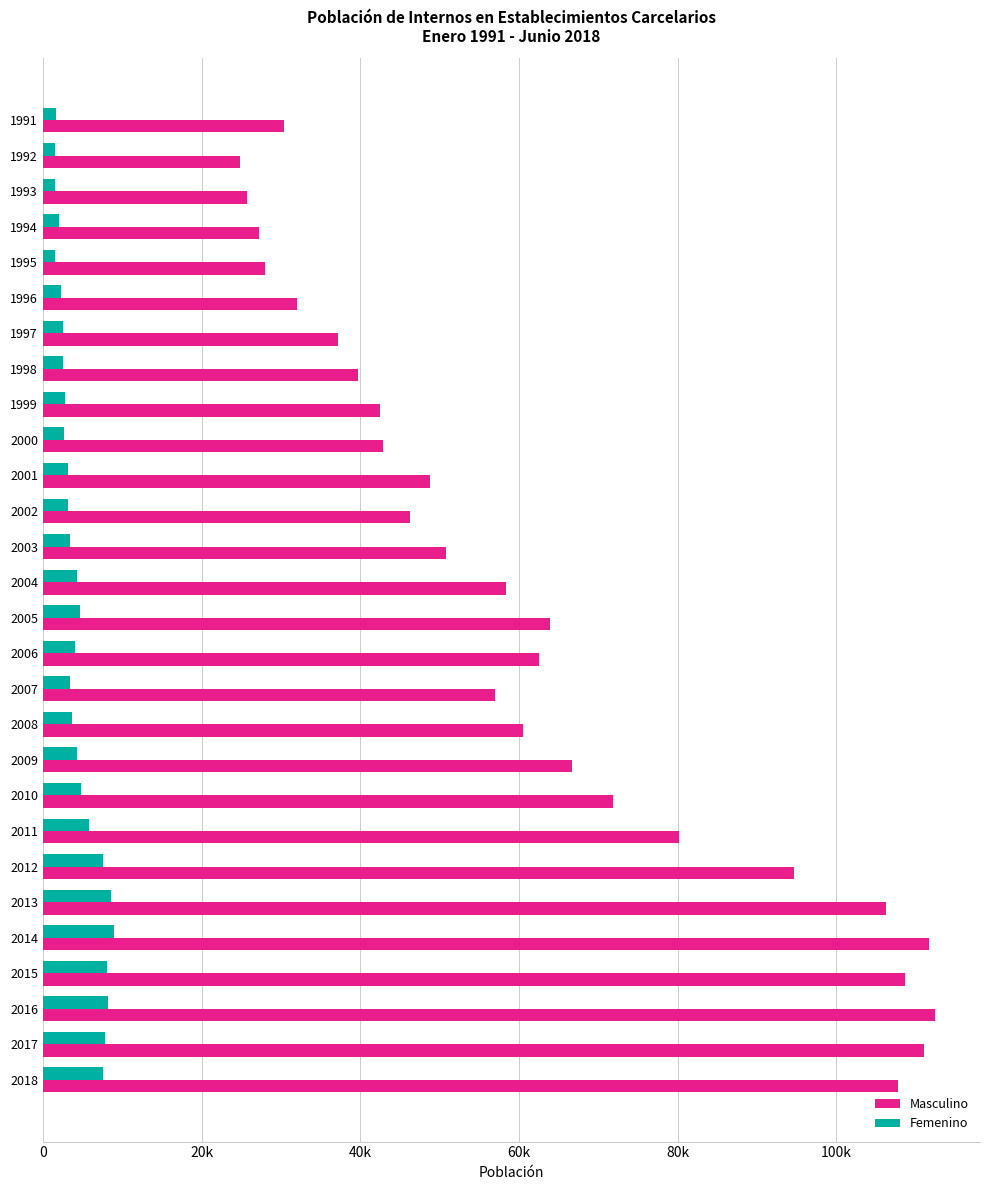

What are all the series names shown in the legend?

Masculino, Femenino